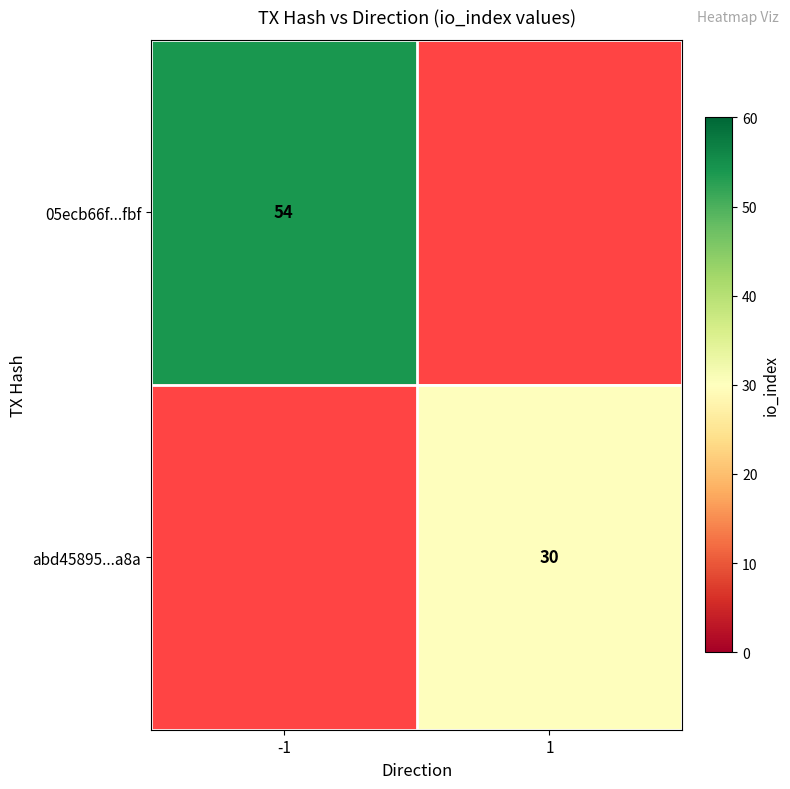

True or false: abd45895...a8a has a value of 30 at 1.

True